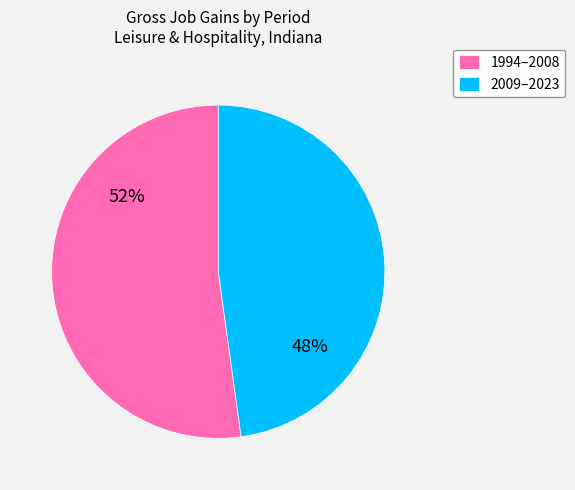

To the nearest percent, what is the difference between the 1994–2008 and 2009–2023 slice percentages?

4%